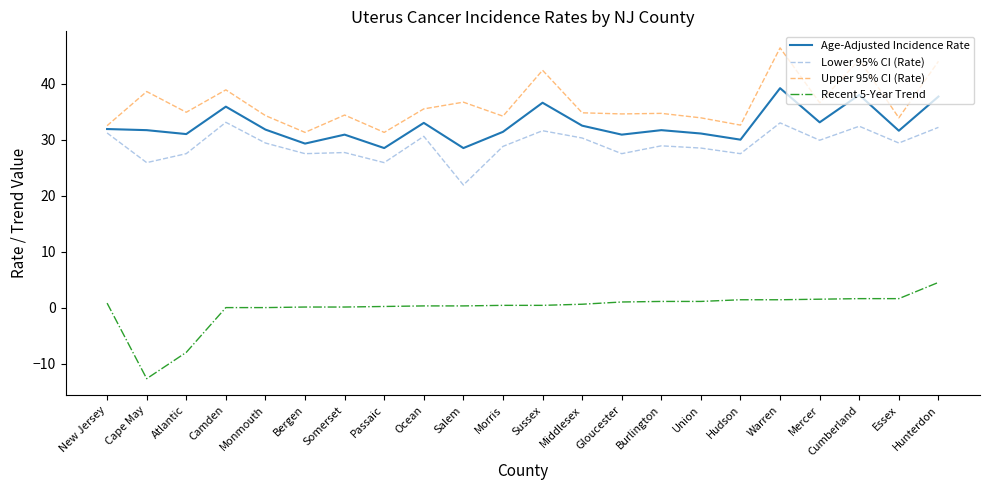

At how many categories does at least one series exceed 40?

4